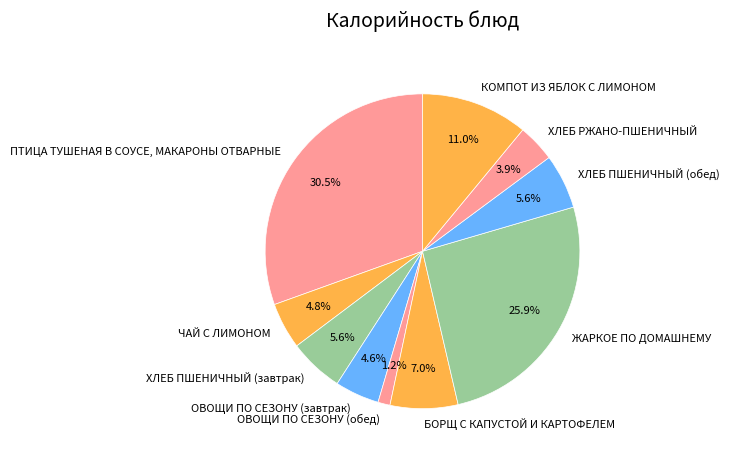

Which has a higher value, ХЛЕБ РЖАНО-ПШЕНИЧНЫЙ or ОВОЩИ ПО СЕЗОНУ (обед)?

ХЛЕБ РЖАНО-ПШЕНИЧНЫЙ